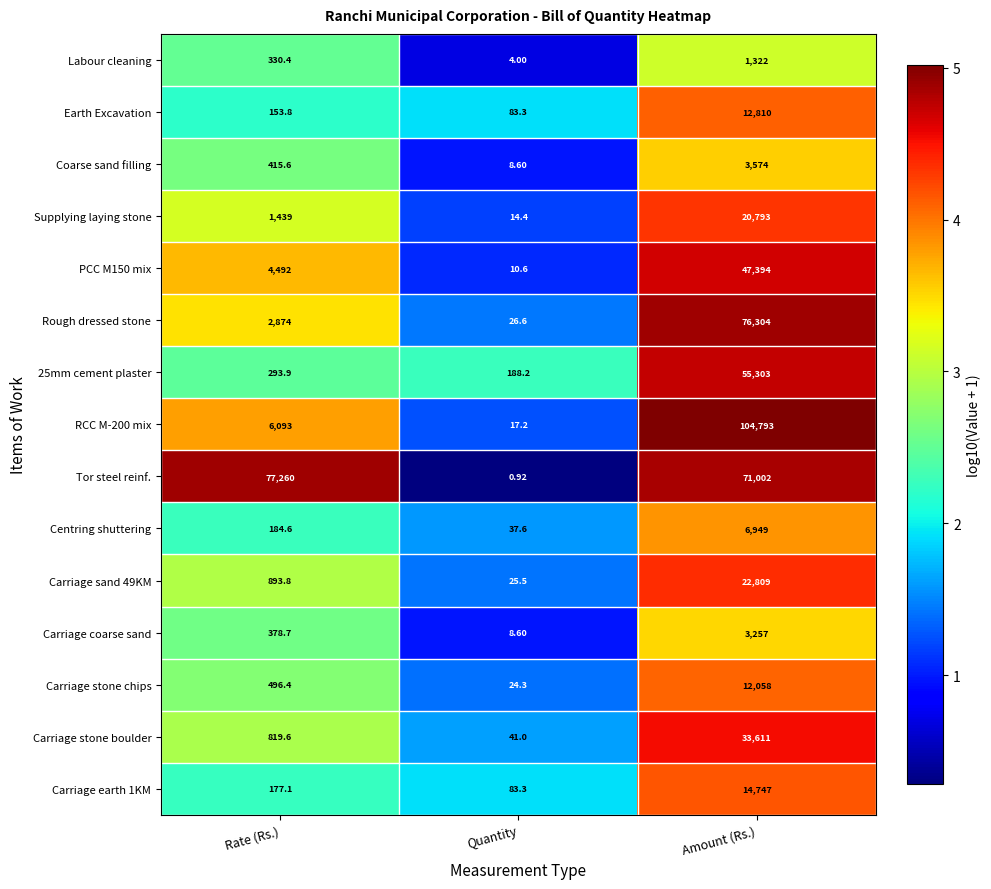

Which series changed the most between Rate (Rs.) and Quantity?

Tor steel reinf.